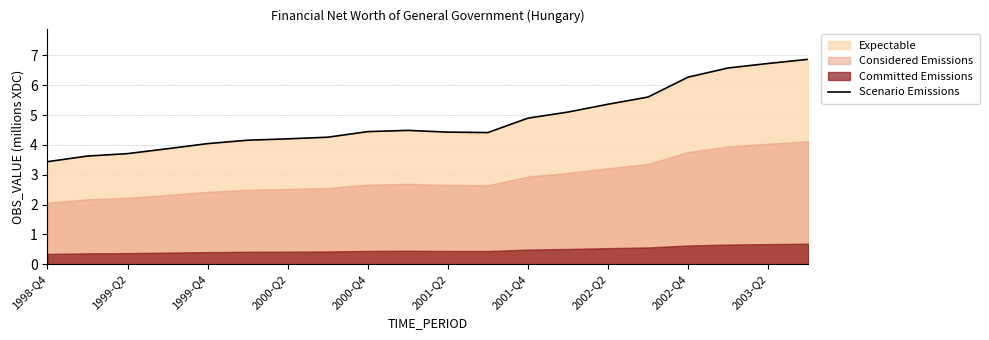

Is it true that Scenario Emissions equals 7.2 at 2001-Q2?

False